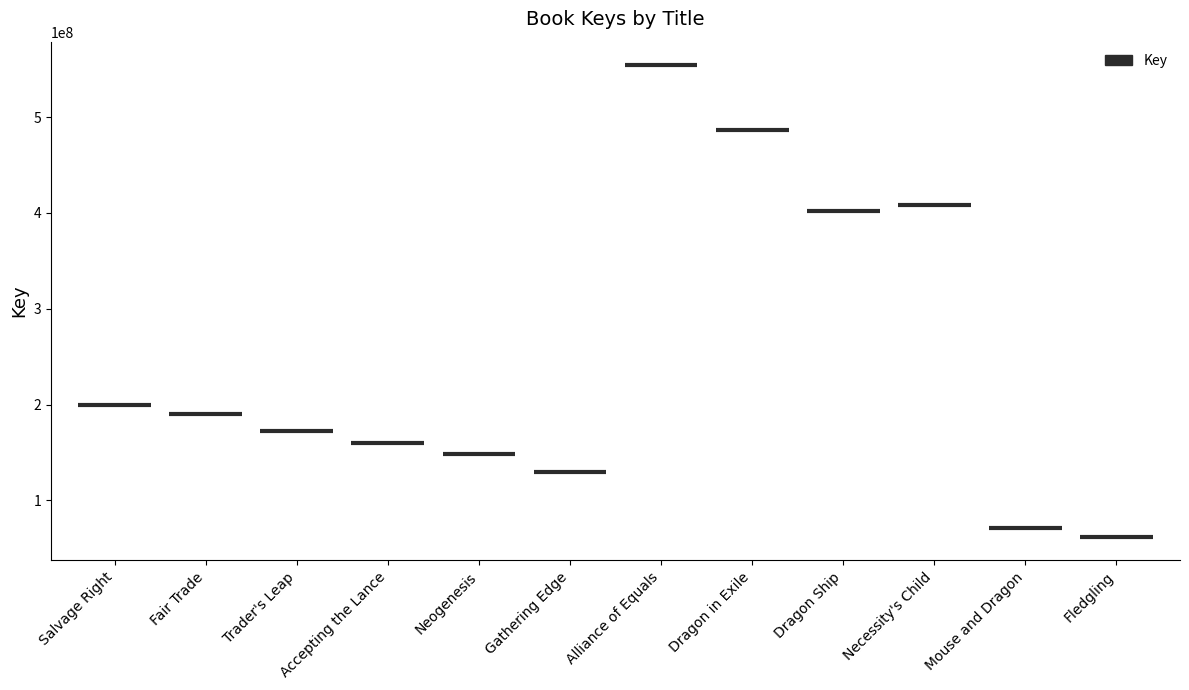

What is the label of the 6th bar from the right?

Alliance of Equals